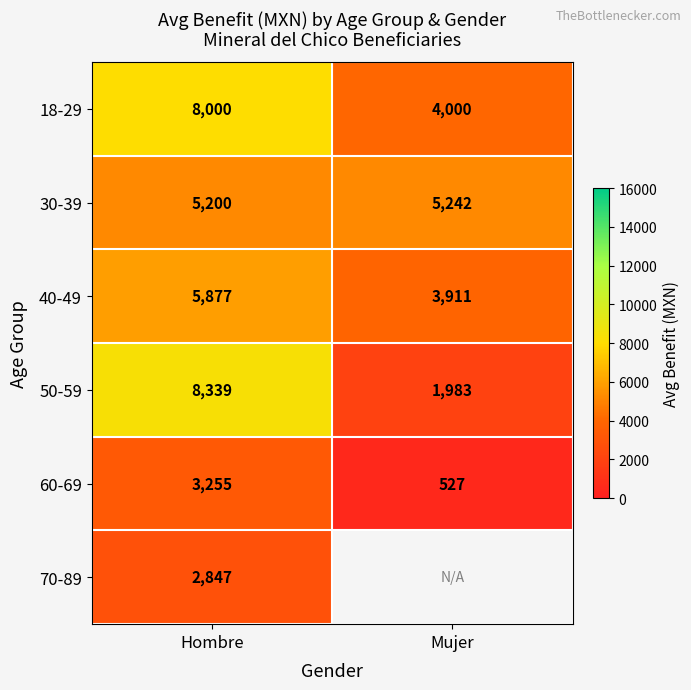

What is the sum of the 60-69 values at Mujer and Hombre?

3782